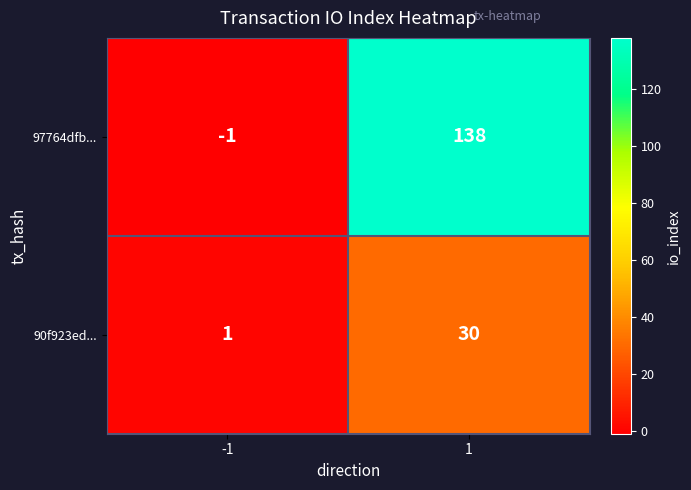

Rank the series by their maximum value, from lowest to highest.

90f923ed..., 97764dfb...